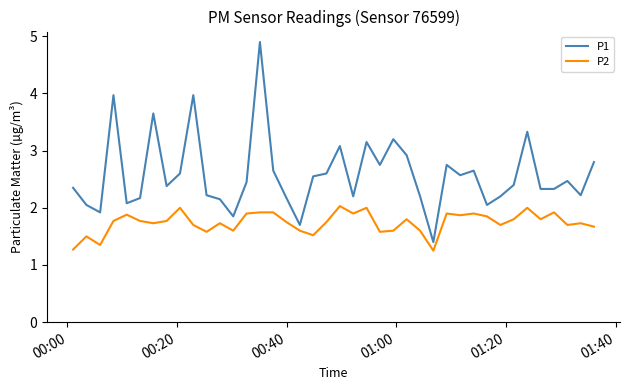

Which series has the largest total across all categories?

P1